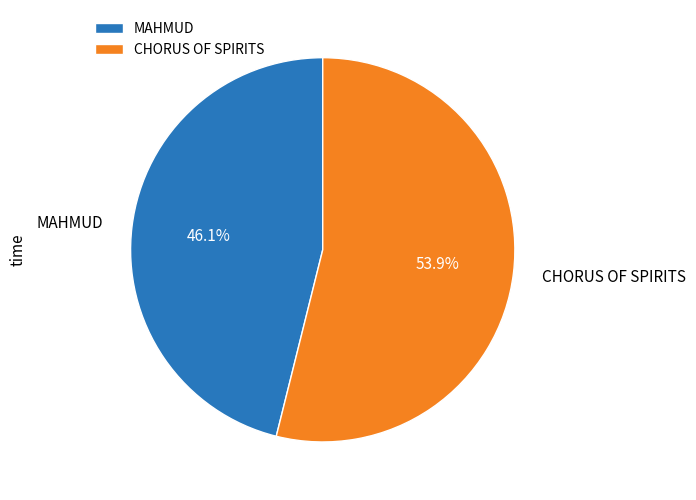

True or false: MAHMUD accounts for 35% of the total.

False